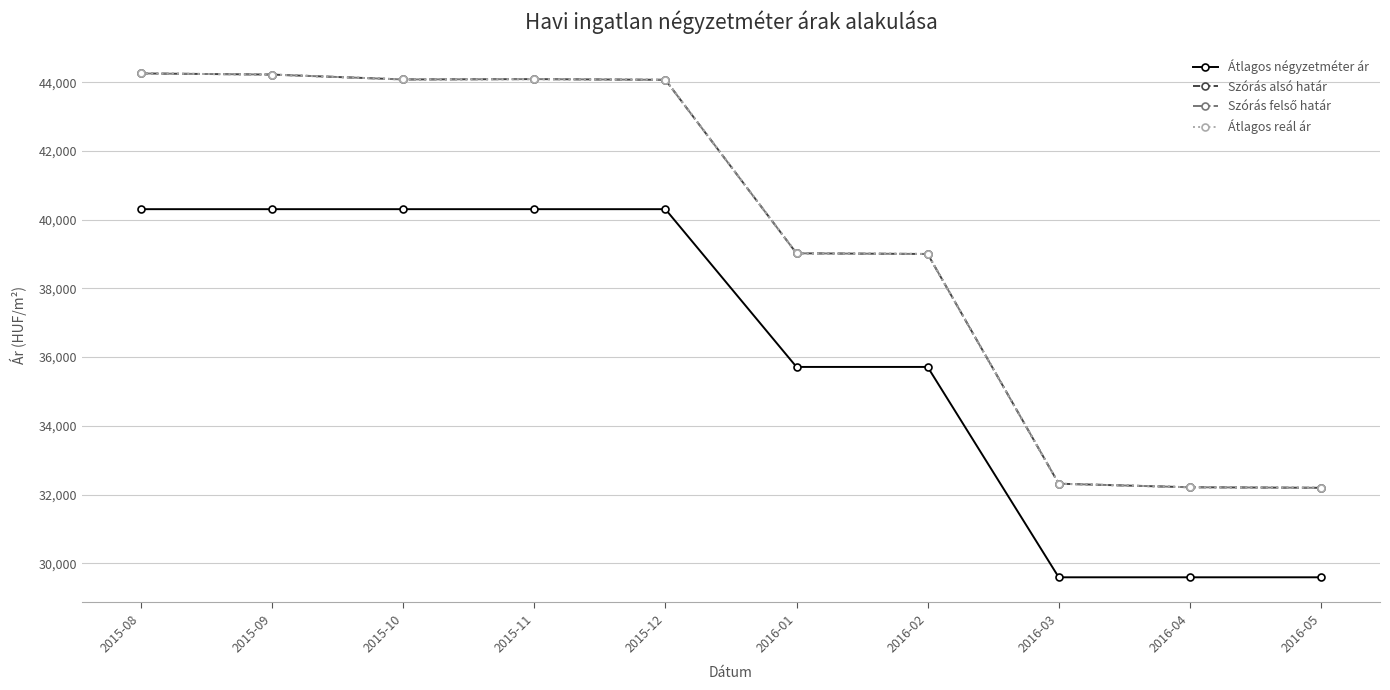

Which has a higher value, 2016-02 or 2016-04?

2016-02